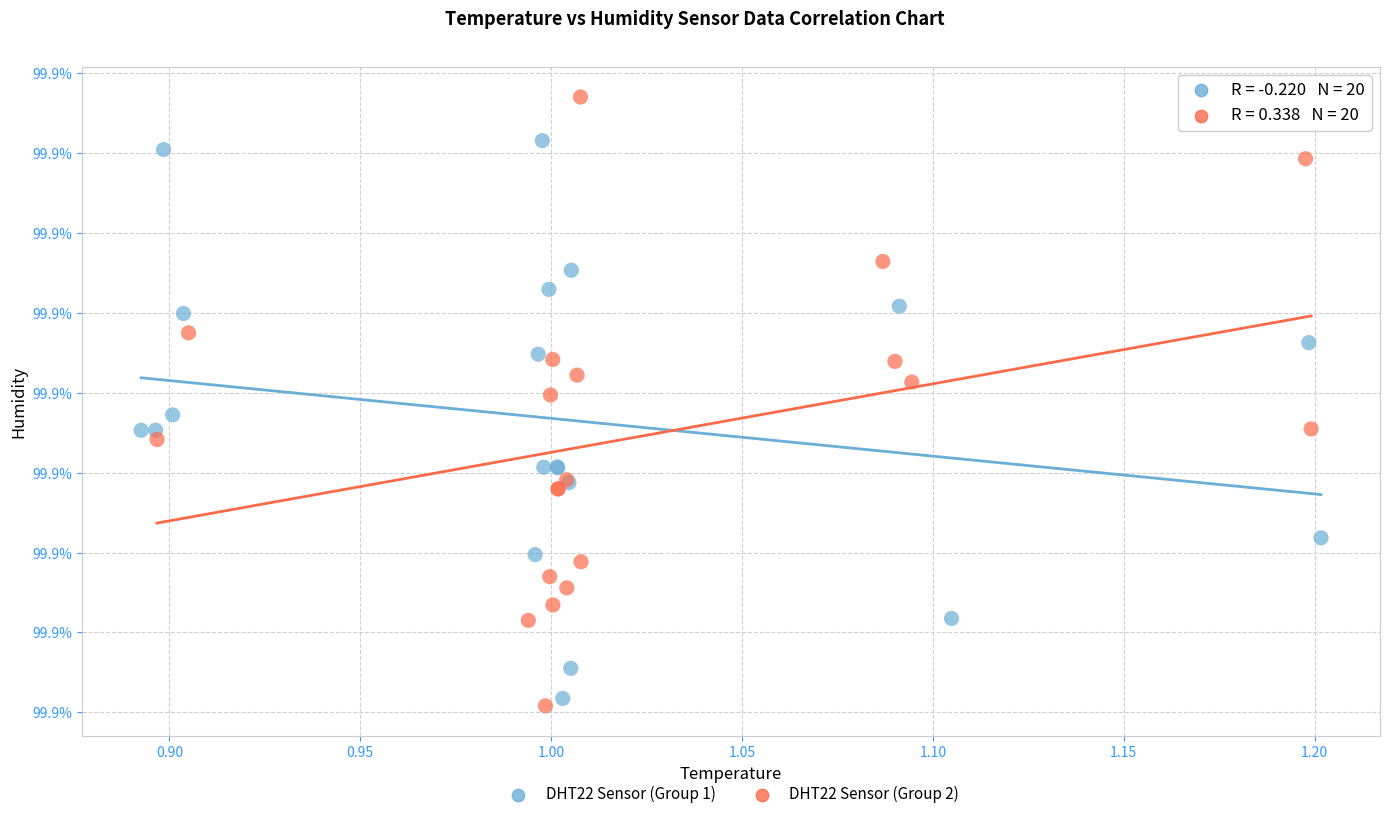

What are all the series names shown in the legend?

DHT22 Sensor (Group 1), DHT22 Sensor (Group 2)